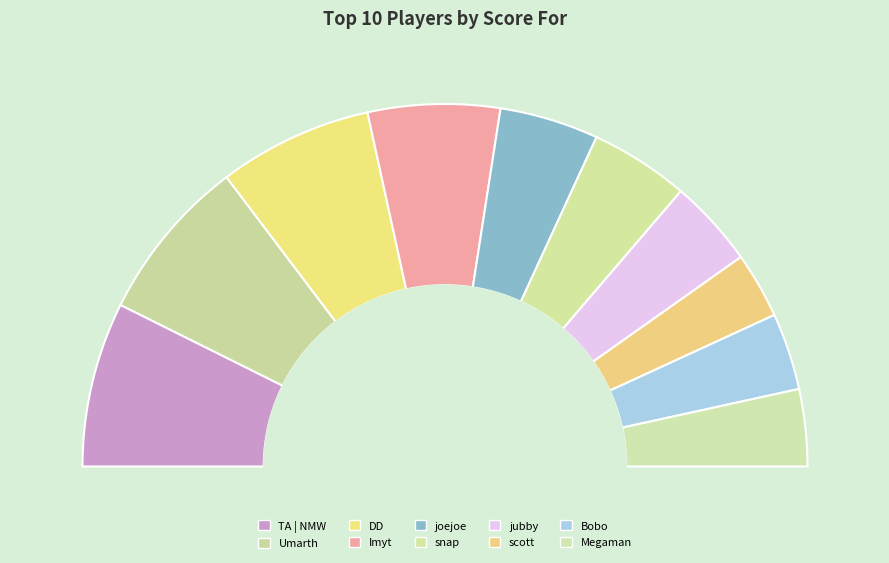

To the nearest percent, what is the average slice percentage?

10%